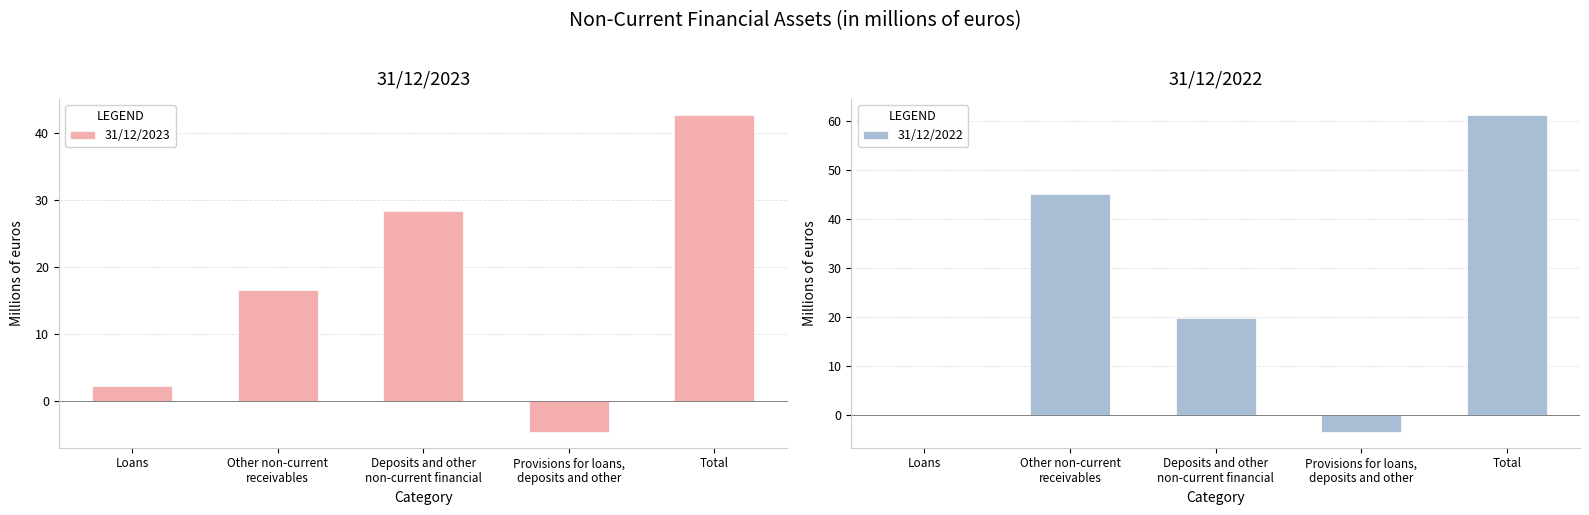

Reading left to right, extract all data points from this chart.

31/12/2023: 2.2	16.6	28.4	-4.6	42.7
31/12/2022: 0.0	45.2	19.7	-3.5	61.3